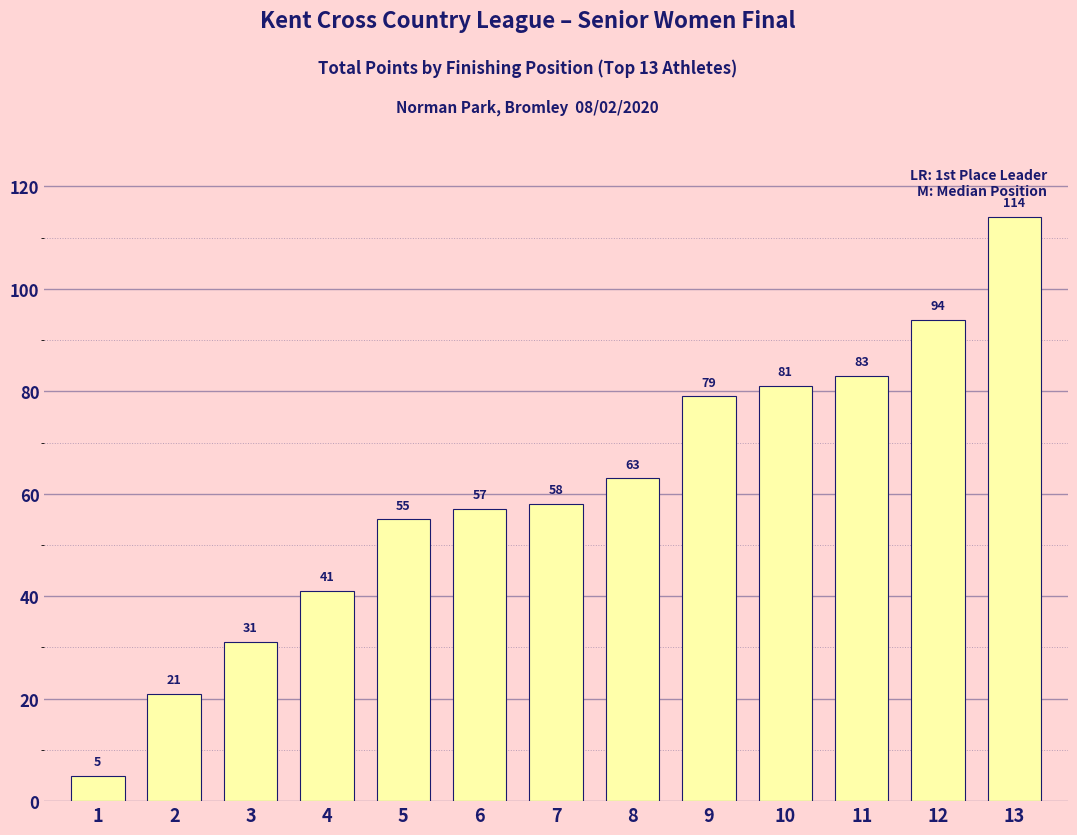

Rank the categories by value from highest to lowest.

13, 12, 11, 10, 9, 8, 7, 6, 5, 4, 3, 2, 1